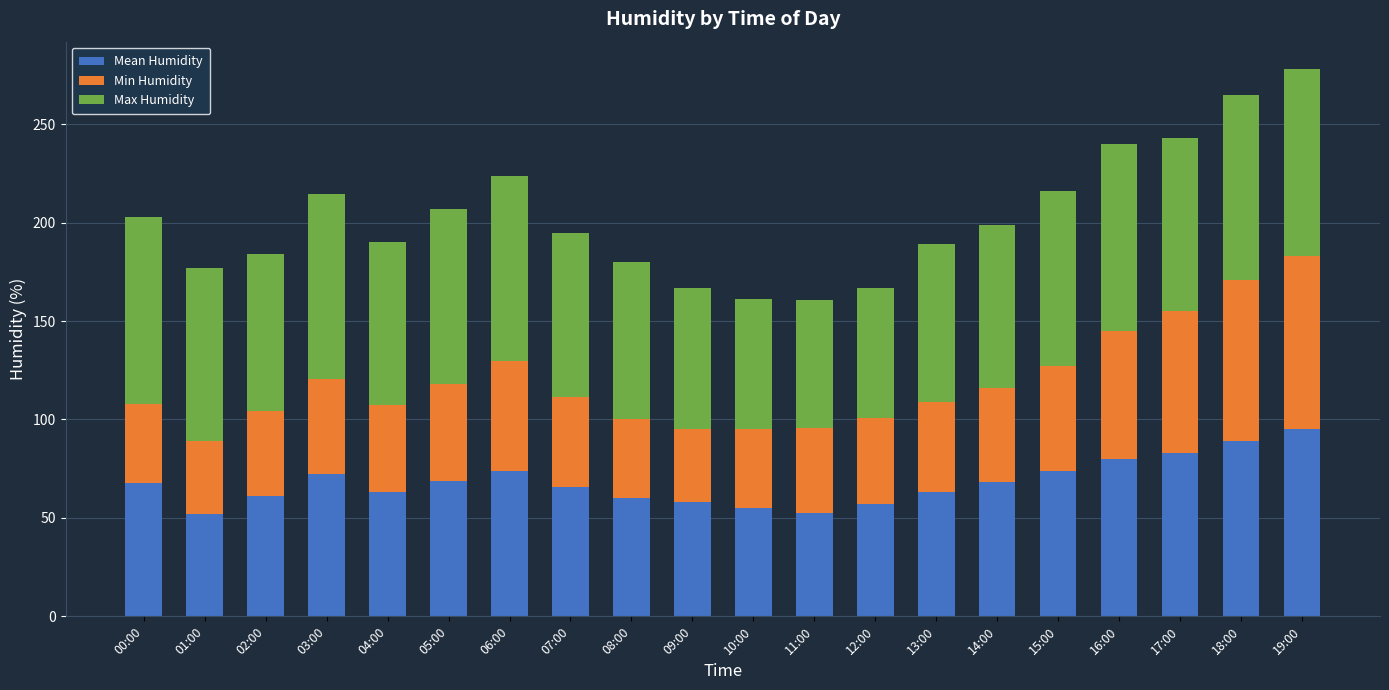

What are all the series names shown in the legend?

Mean Humidity, Min Humidity, Max Humidity